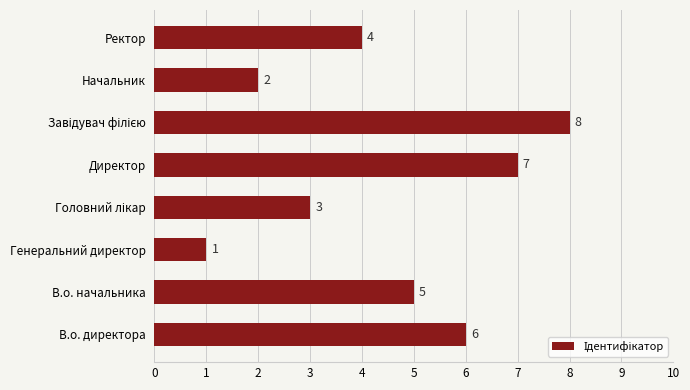

Is it true that the value at Генеральний директор is 2?

False